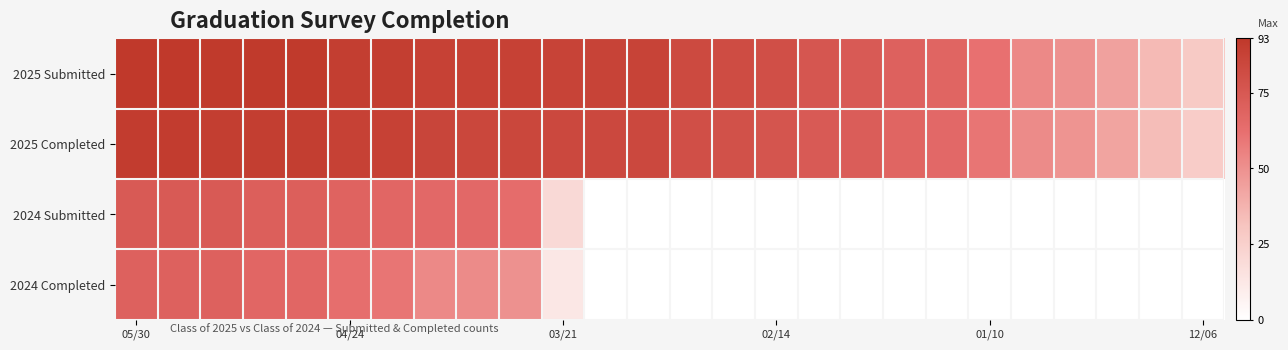

Reading left to right, transcribe all the data shown in this chart.

2025 Submitted: 93	93	92	92	92	90	90	88	88	88	87	87	87	83	82	80	76	74	70	68	62	53	50	44	35	28
2025 Completed: 91	91	90	90	90	88	88	86	85	85	84	84	84	80	79	77	74	72	68	66	60	52	49	43	34	27
2024 Submitted: 74	74	74	71	71	69	67	66	66	64	20	0	0	0	0	0	0	0	0	0	0	0	0	0	0	0
2024 Completed: 70	70	70	67	67	63	60	53	52	50	13	0	0	0	0	0	0	0	0	0	0	0	0	0	0	0